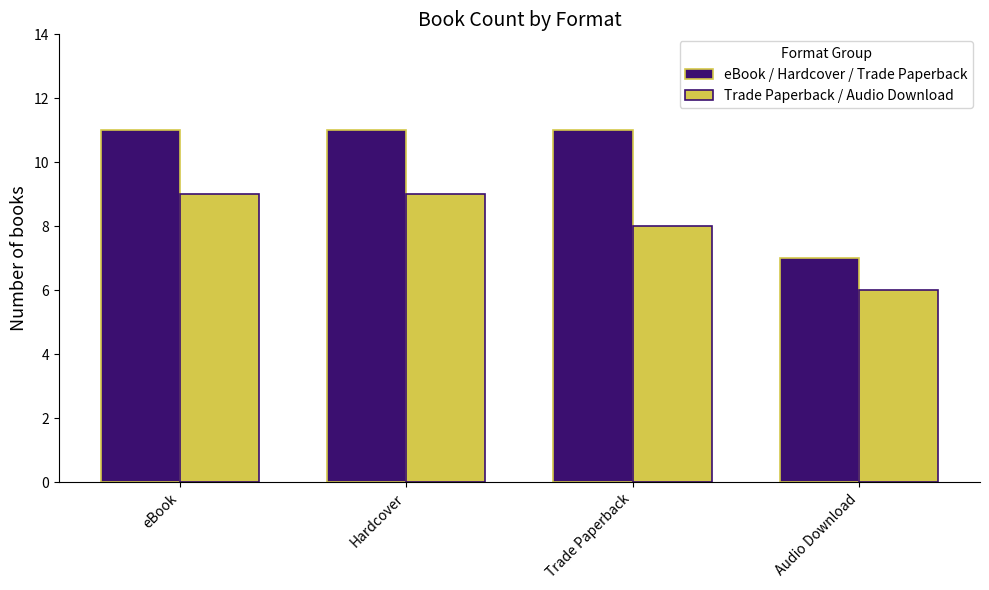

The value of eBook / Hardcover / Trade Paperback at eBook is 3. True or false?

False